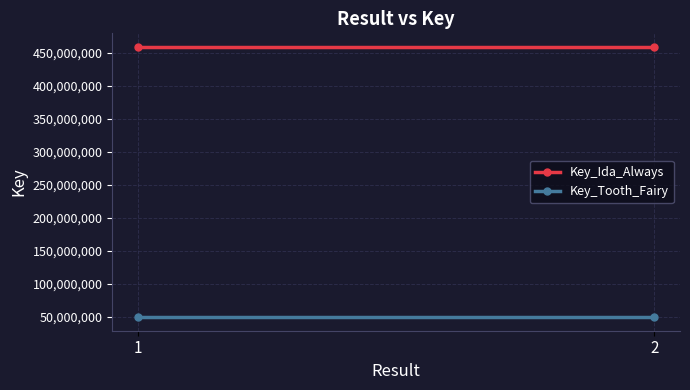

What is the value of the Key_Ida_Always point at the 2nd from the left?

458690106